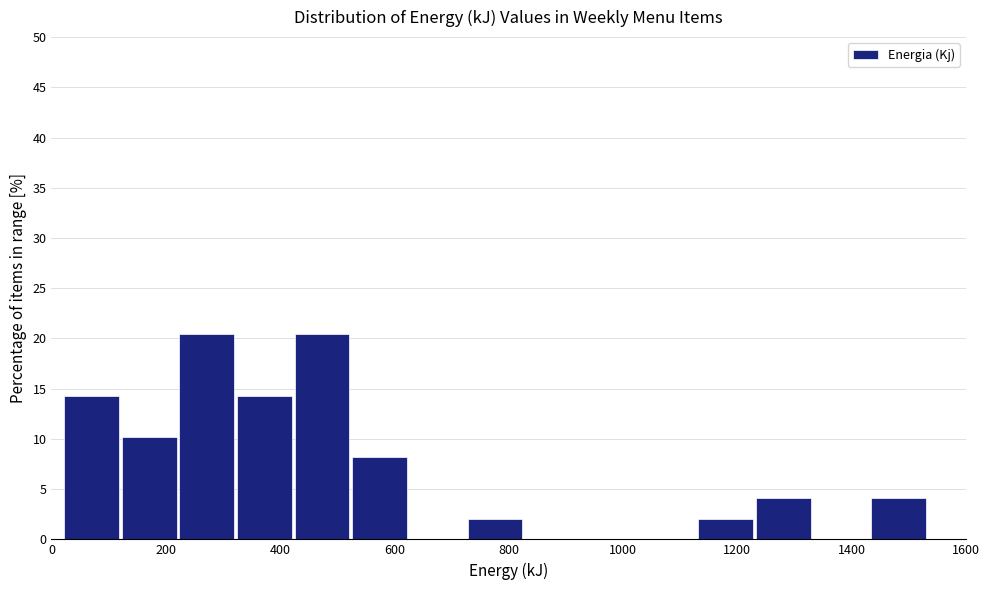

Reading left to right, list every bar in this chart as the range it spans on the x-axis followed by its height. Neither the bar edges nor the heights are printed on the chart, so give them approximately, as read against the axes.

20 to 120: 14.5
120 to 220: 10.0
220 to 320: 20.5
320 to 420: 14.5
420 to 520: 20.5
520 to 620: 8.0
620 to 720: 0
720 to 820: 2.0
820 to 920: 0
920 to 1020: 0
1020 to 1120: 0
1120 to 1220: 2.0
1220 to 1340: 4.0
1340 to 1440: 0
1440 to 1540: 4.0